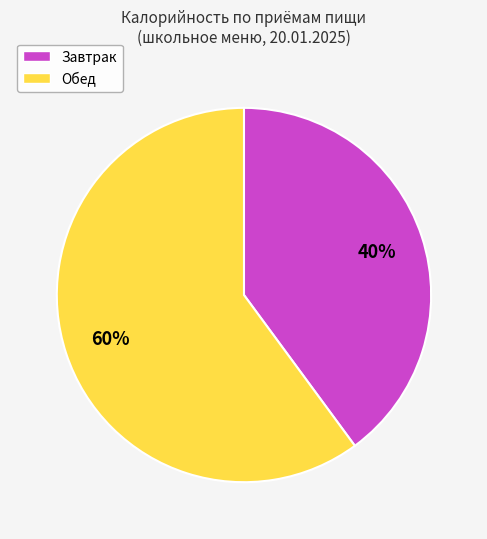

Which slice is the largest?

Обед